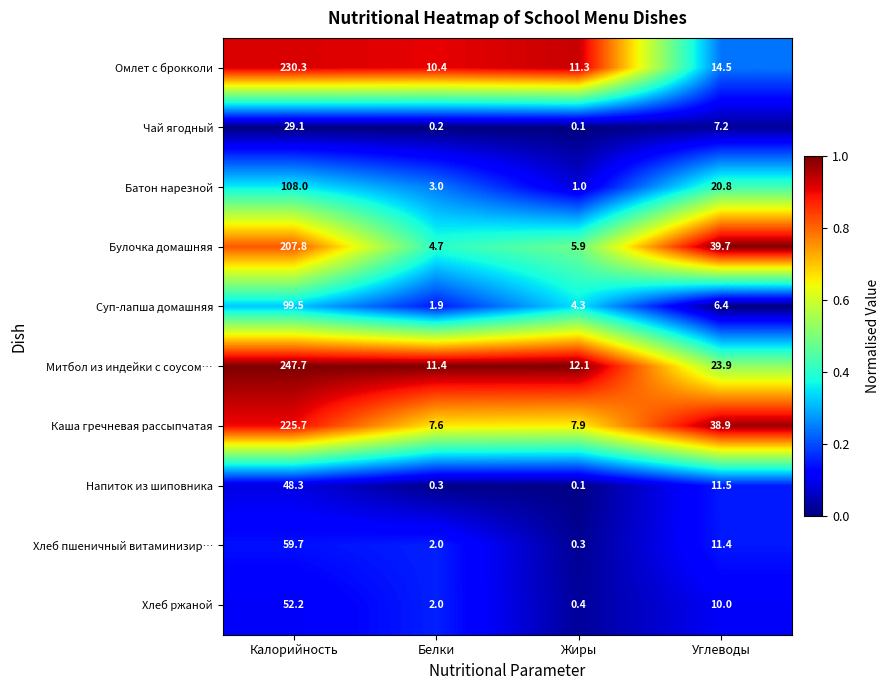

What is the highest value of the Чай ягодный series?

29.1